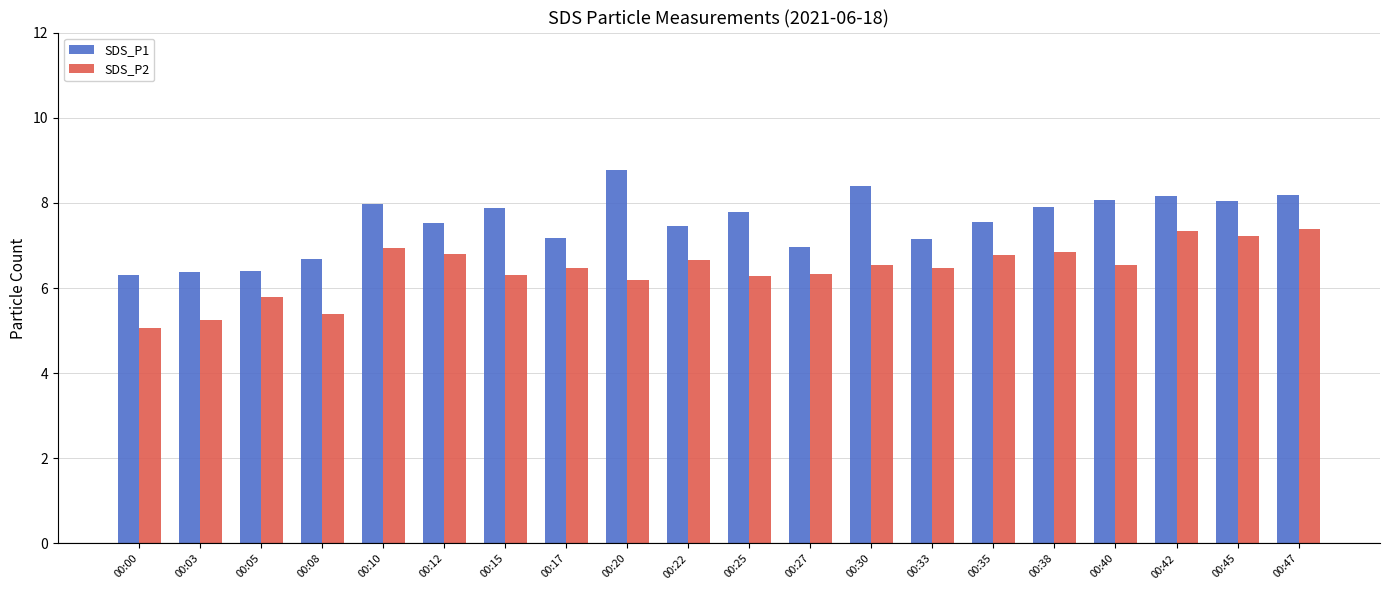

How many series are shown in this chart?

2